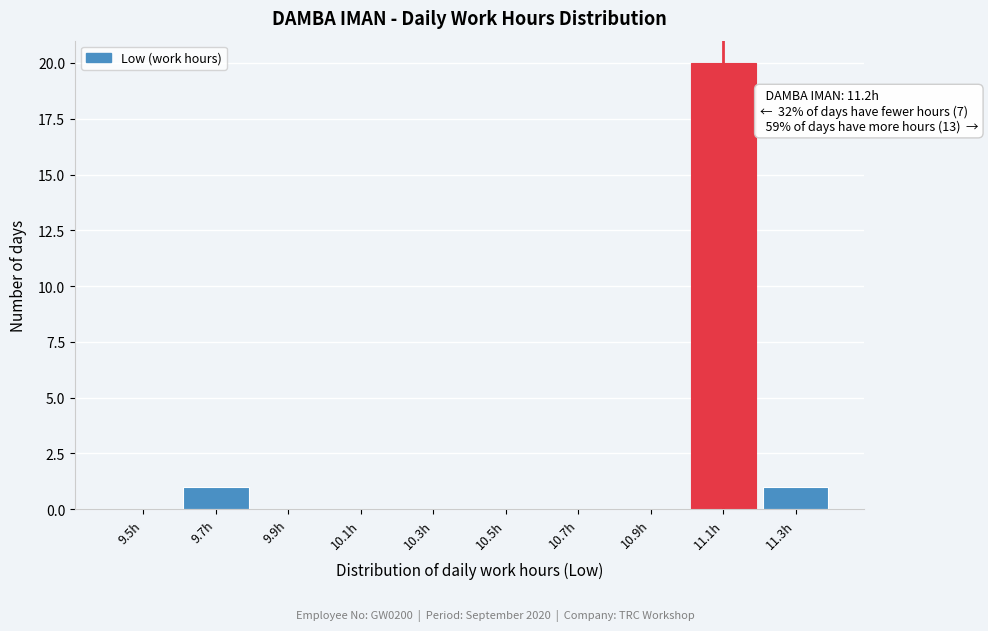

Reading right to left, transcribe all the data shown in this chart.

11.3h=1	11.1h=20	10.9h=0	10.7h=0	10.5h=0	10.3h=0	10.1h=0	9.9h=0	9.7h=1	9.5h=0